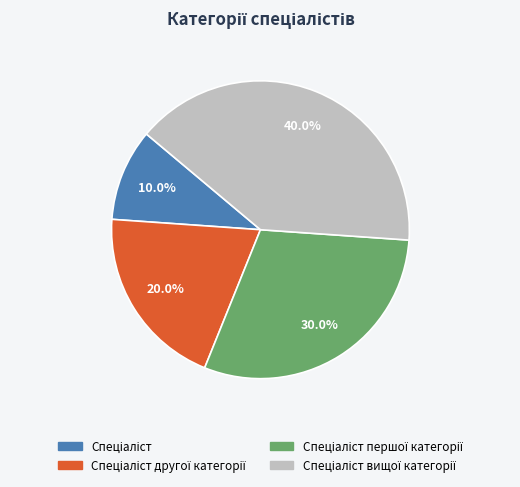

Is there any slice that represents more than half of the pie?

No